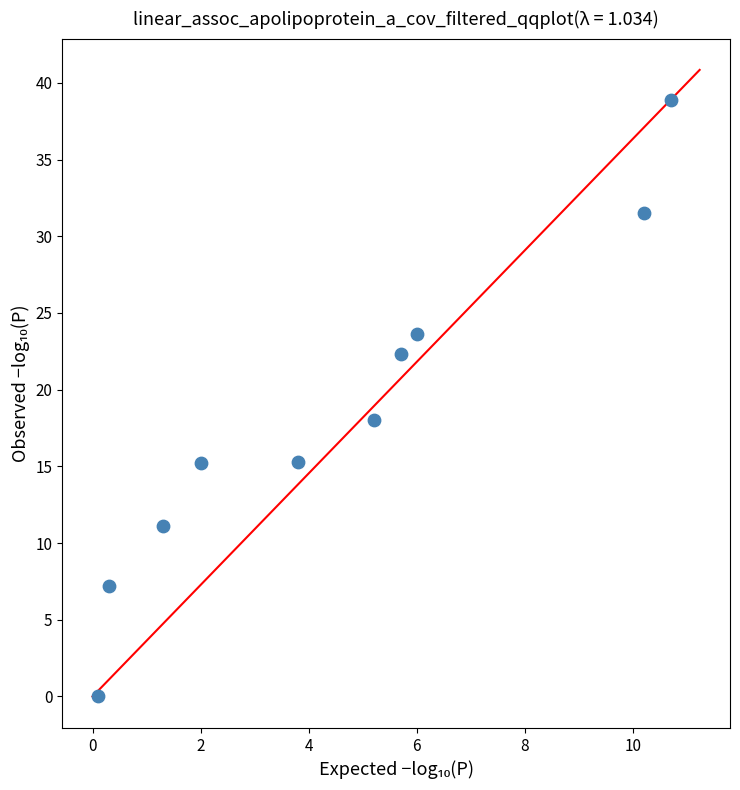

What is the average Y value?

18.3